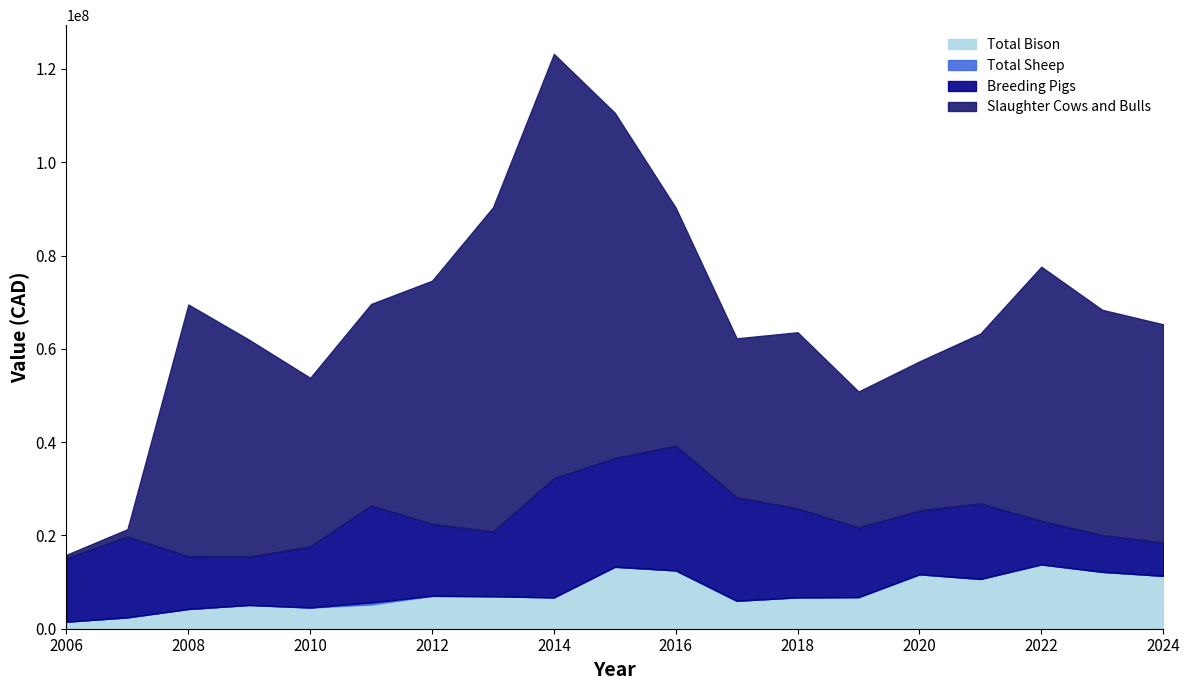

Where is the first local maximum for Slaughter Cows and Bulls?

2008